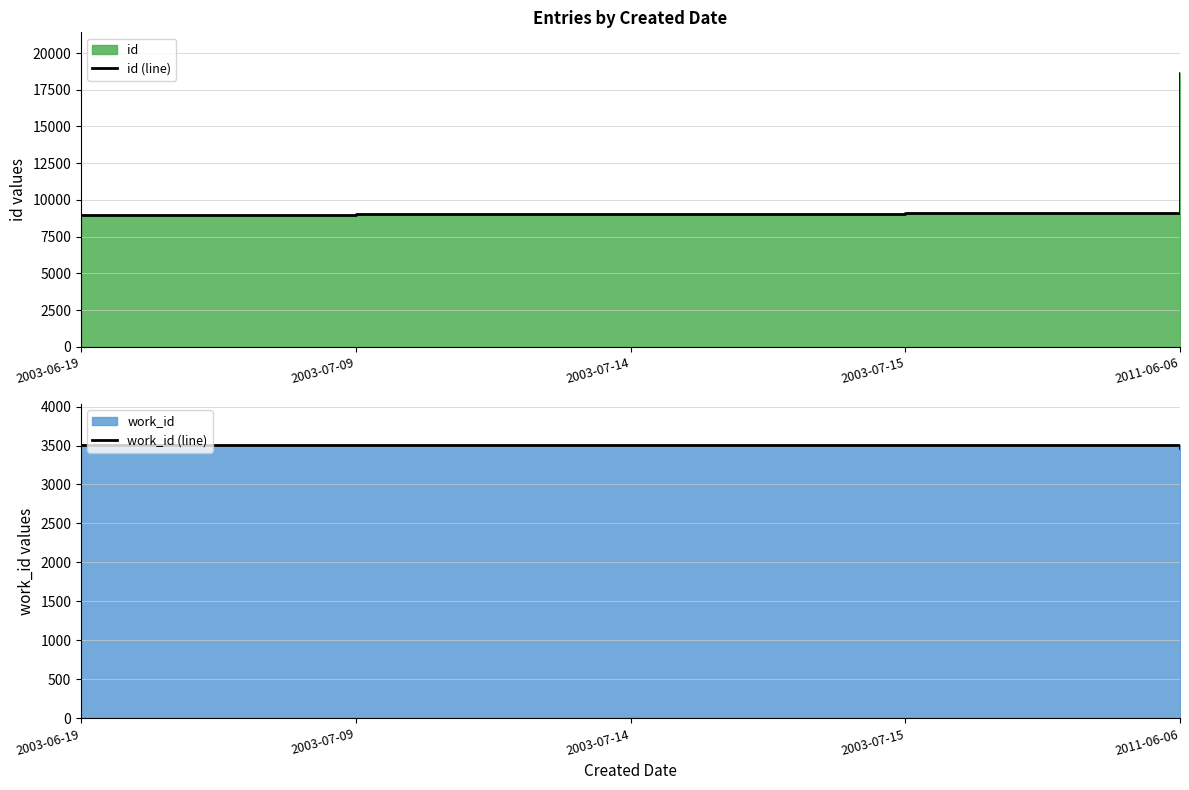

What is the approximate value of work_id (line) at 2003-07-14?

3502